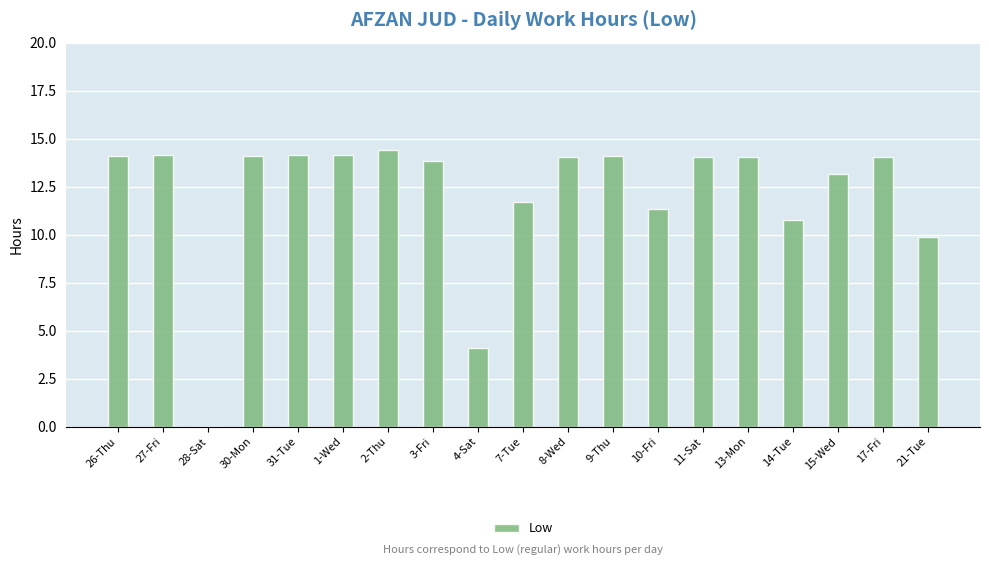

Approximately how many times larger is the value at 2-Thu compared to 14-Tue?

1.3